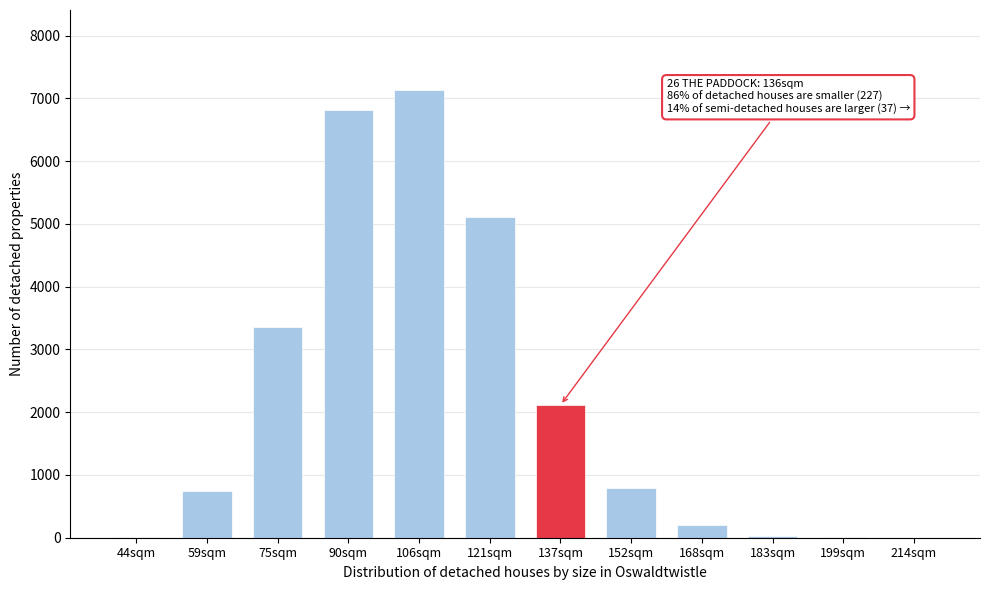

What is the change in value from 59sqm to 75sqm?

+2607